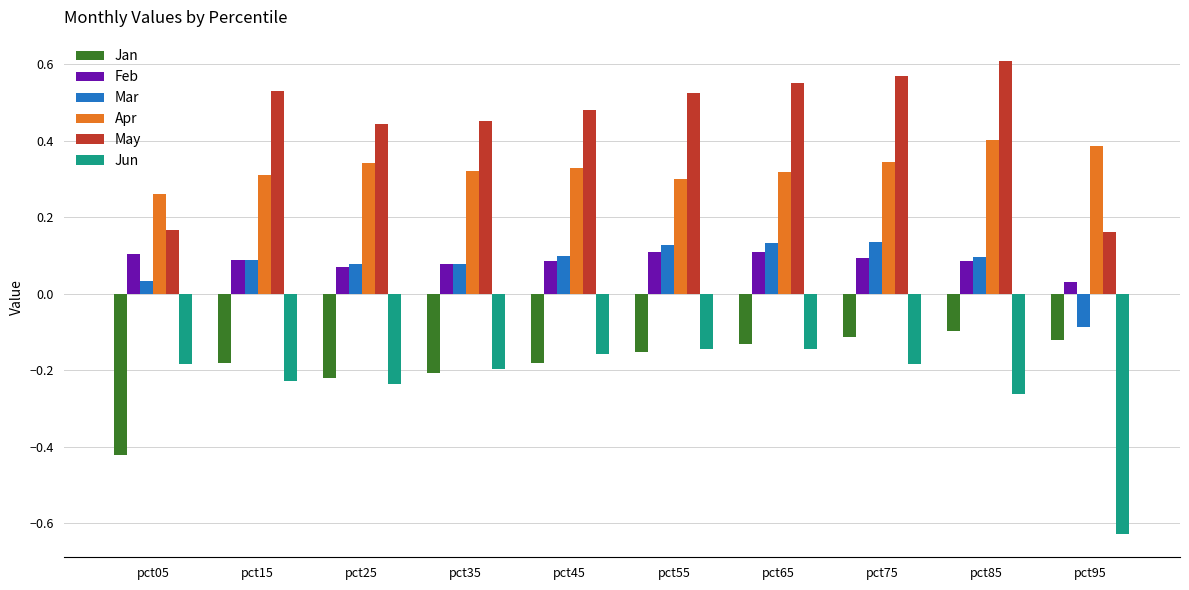

How many values in the Mar series are below 0?

1